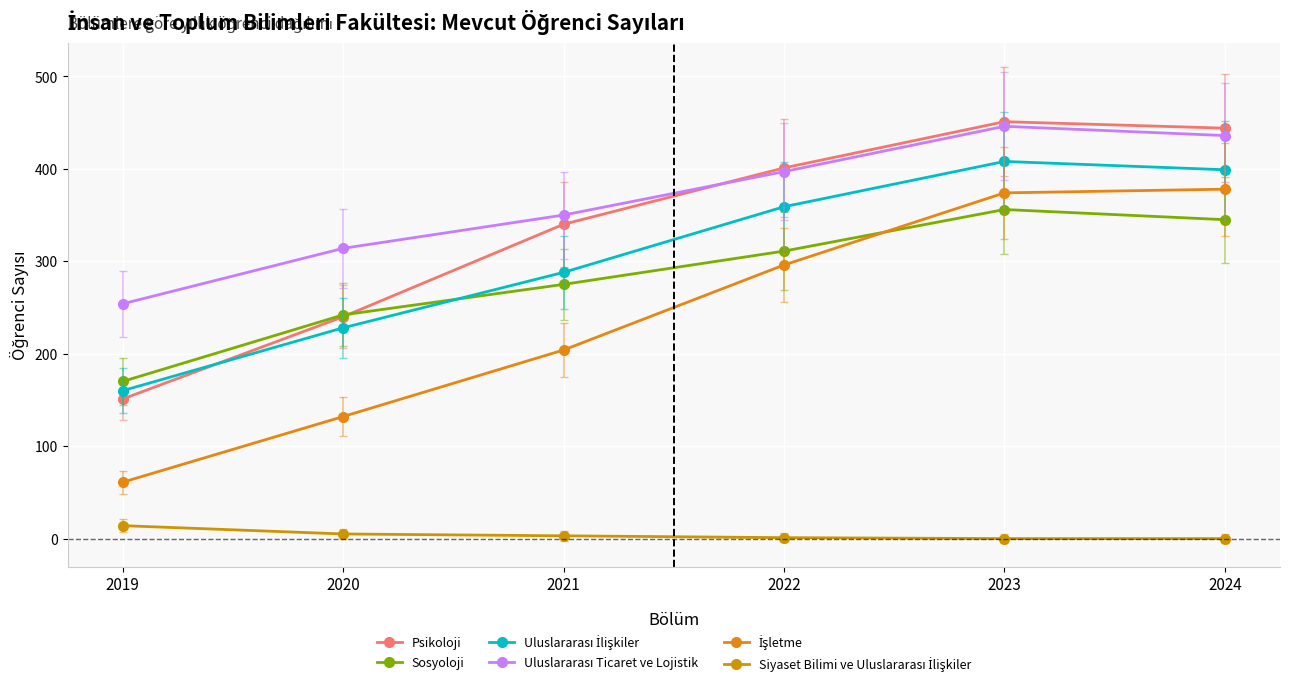

Is this an area chart (filled region under the line)?

No